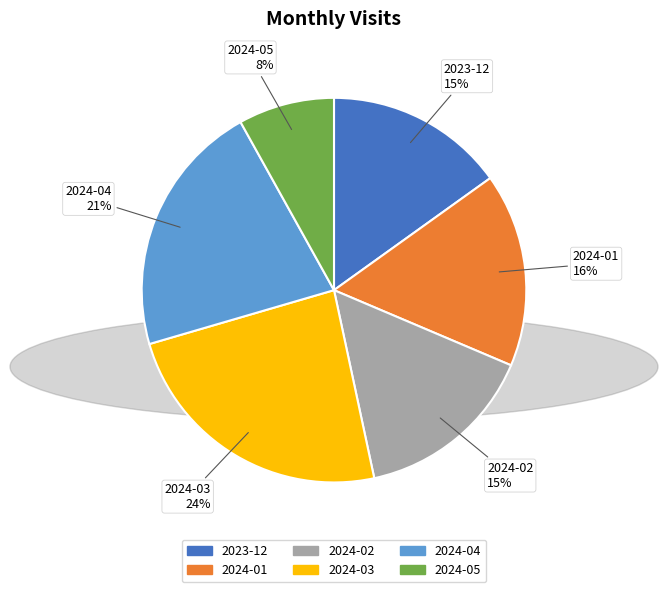

The 2024-02 slice represents 15% of the pie. True or false?

True